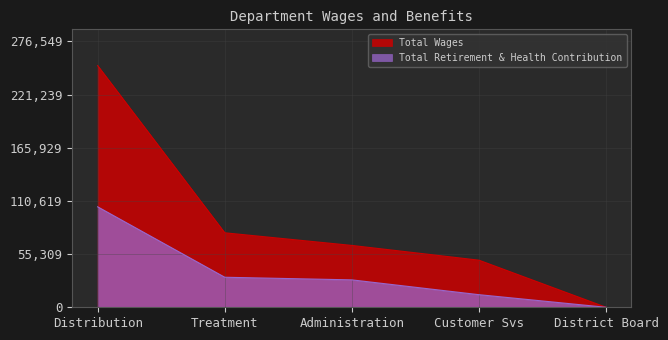

What is the difference between the maximum and second lowest values in the Total Retirement & Health Contribution series?

91407